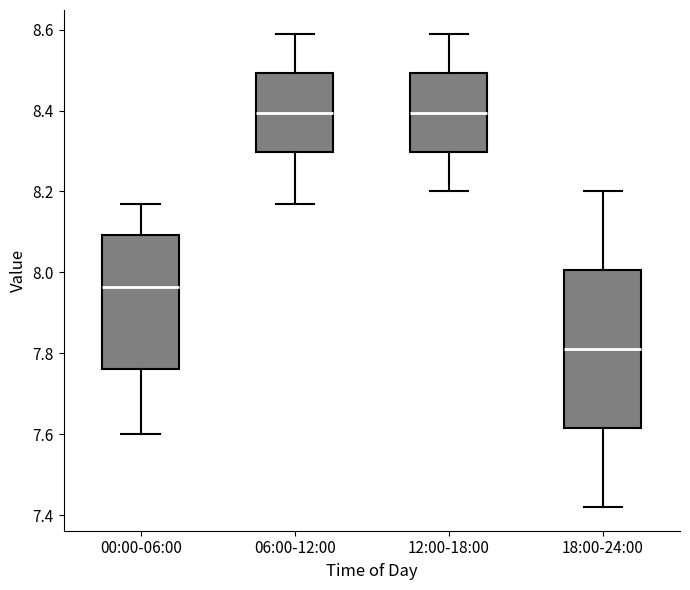

Which box has the lowest median line?

18:00-24:00